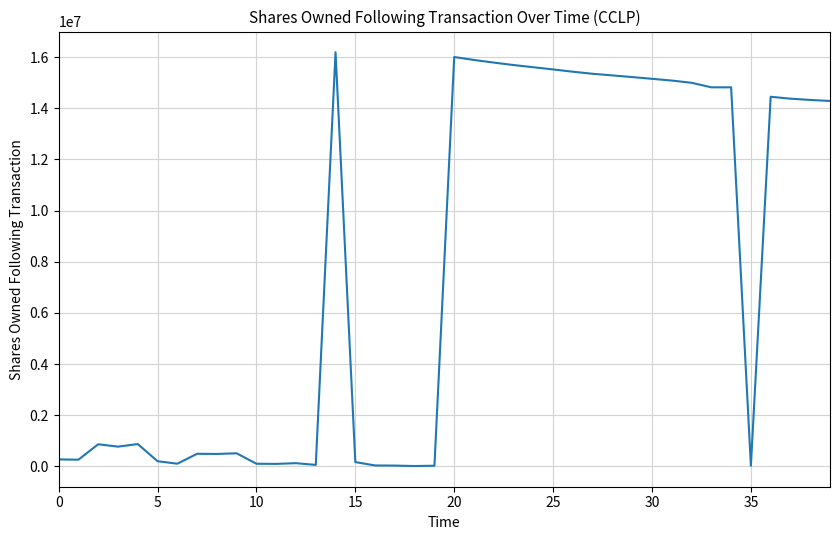

What is the difference between the maximum and minimum values?

16178747